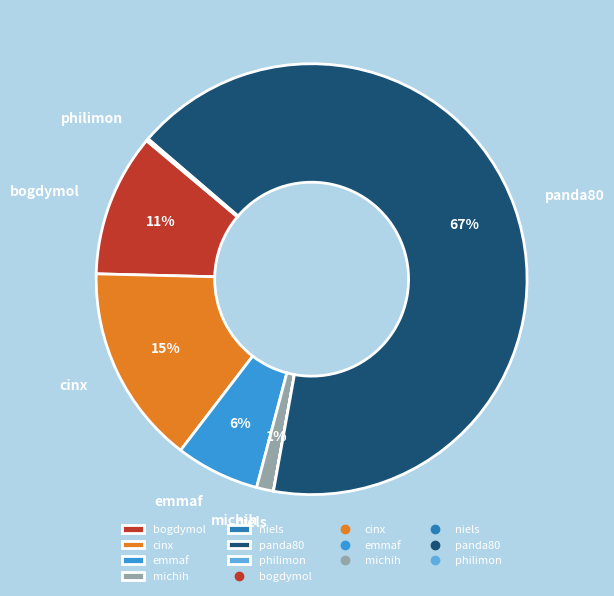

To the nearest percent, what is the difference between the cinx and panda80 slice percentages?

52%